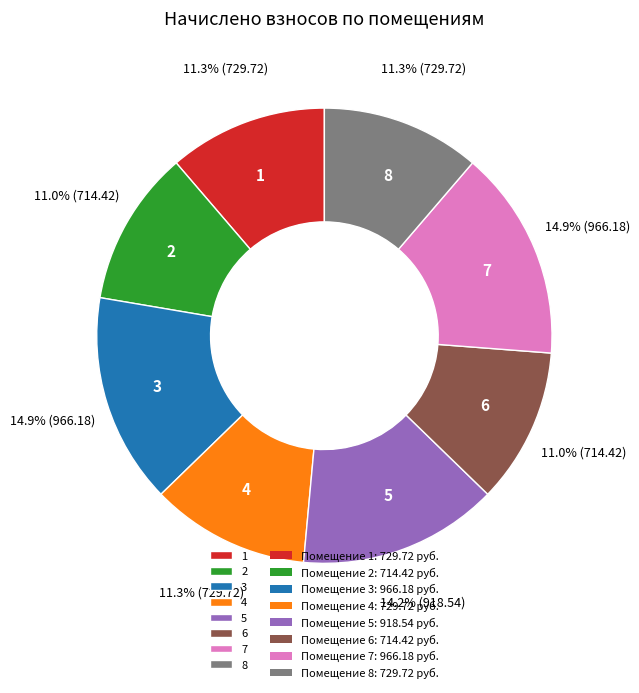

Approximately how many times larger is the value at 3 compared to 6?

1.4